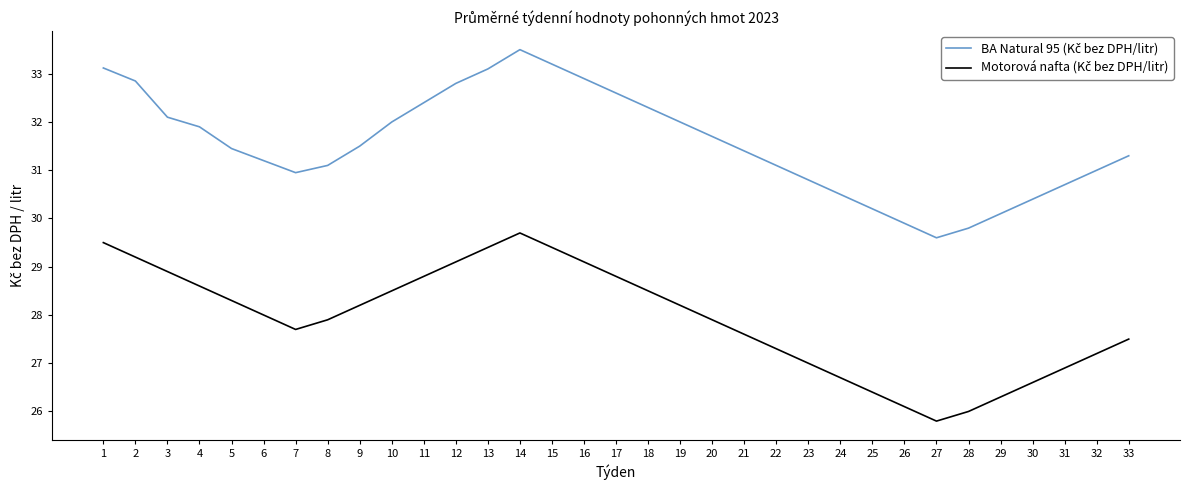

At which category is the sum across all series the highest?

14